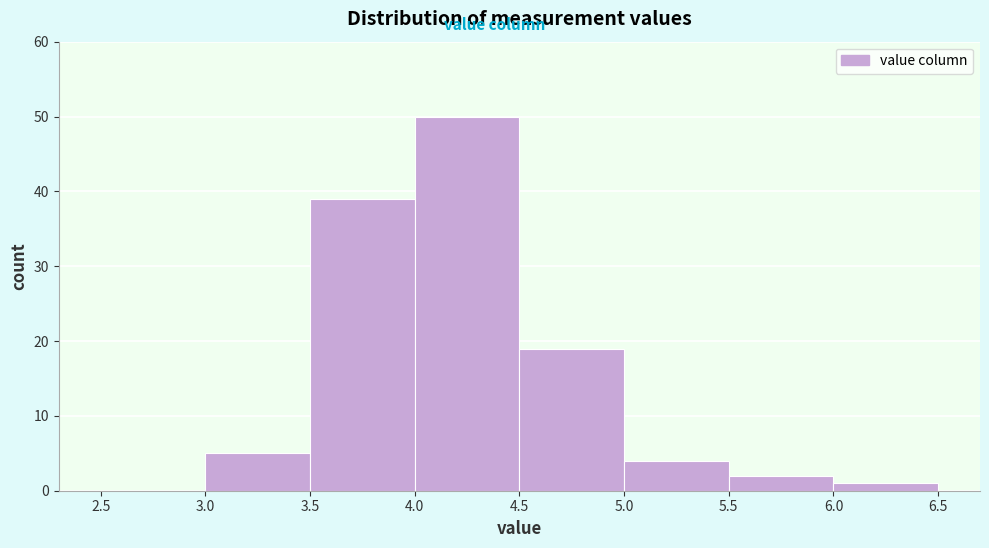

Reading left to right, list every bar in this chart as the range it spans on the x-axis followed by its height. The values are not printed on the chart, so give them approximately, as read against the axis.

2.5 to 3.0: 0
3.0 to 3.5: 5
3.5 to 4.0: 39
4.0 to 4.5: 50
4.5 to 5.0: 19
5.0 to 5.5: 4
5.5 to 6.0: 2
6.0 to 6.5: 1